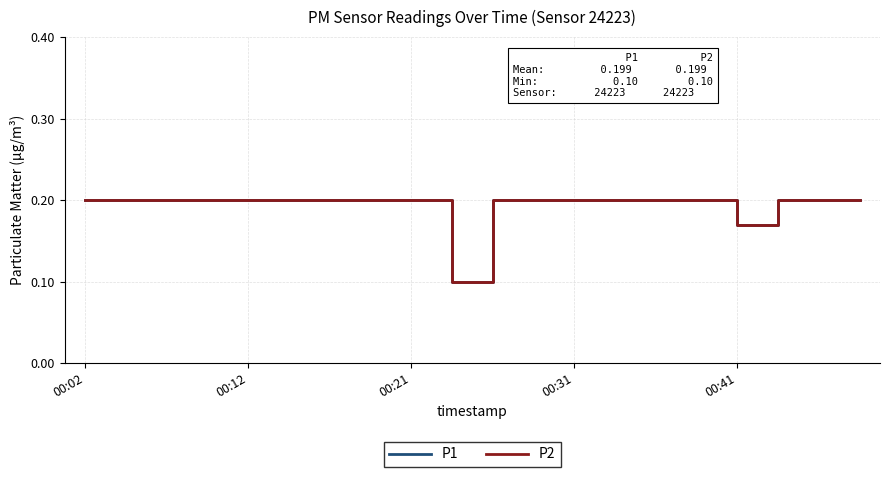

What is the minimum value shown in the chart?

0.1